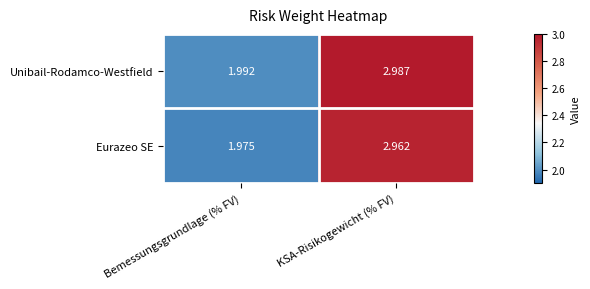

Which series changed the most between Bemessungsgrundlage (% FV) and KSA-Risikogewicht (% FV)?

Unibail-Rodamco-Westfield